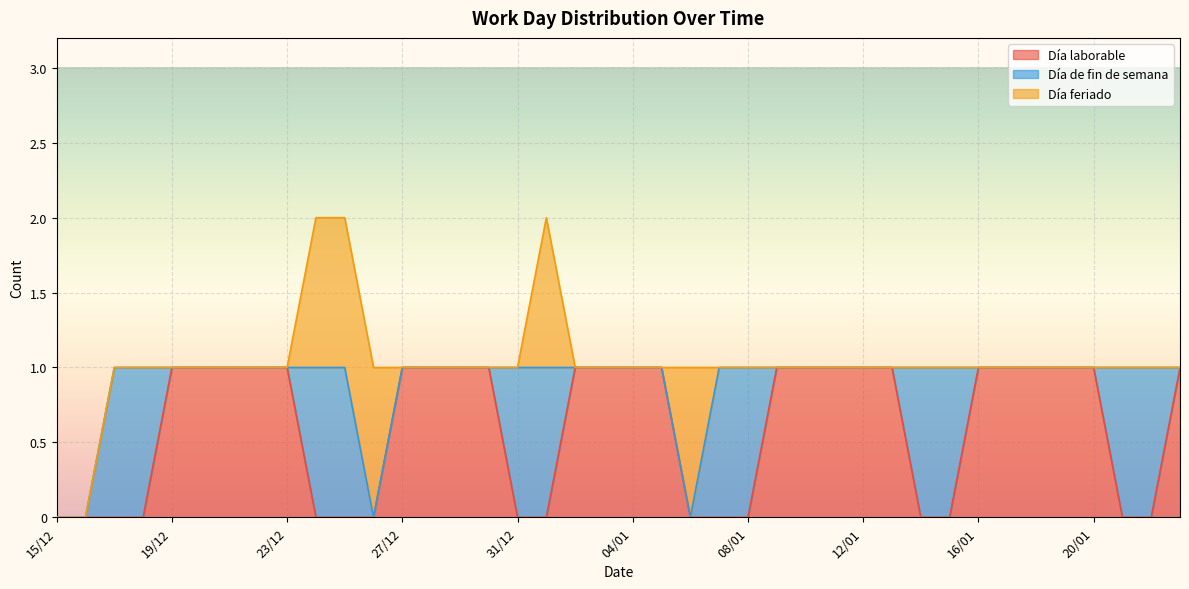

What are all the series names shown in the legend?

Día laborable, Día de fin de semana, Día feriado